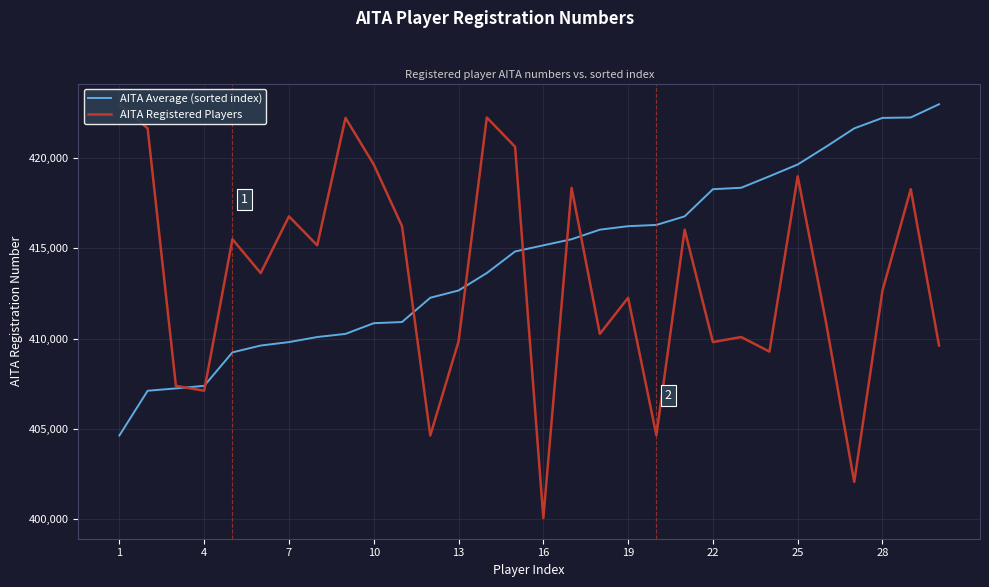

After their last crossing, which series has the higher values: AITA Registered Players or AITA Average (sorted index)?

AITA Average (sorted index)